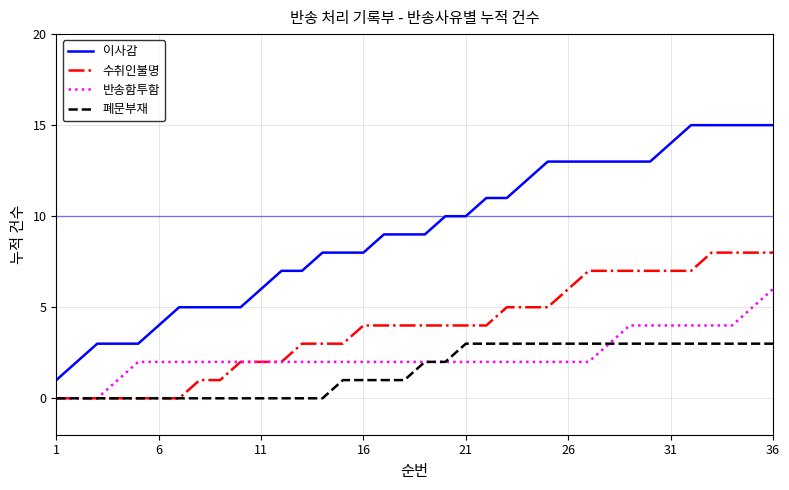

Rank the series by their maximum value, from highest to lowest.

이사감, 수취인불명, 반송함투함, 폐문부재